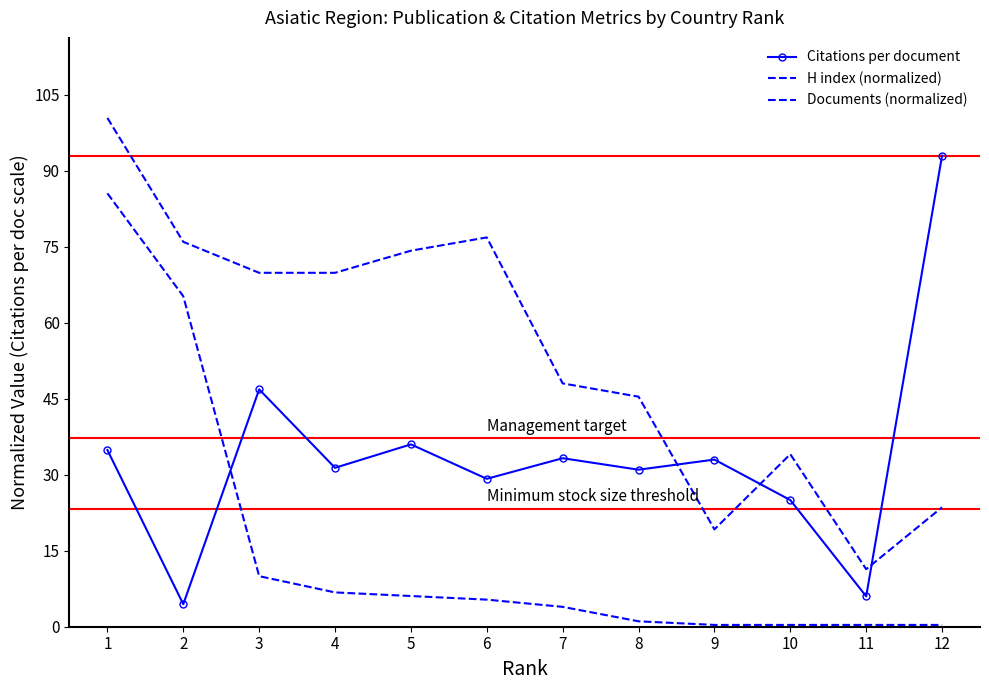

What are all the series names shown in the legend?

Citations per document, H index (normalized), Documents (normalized)